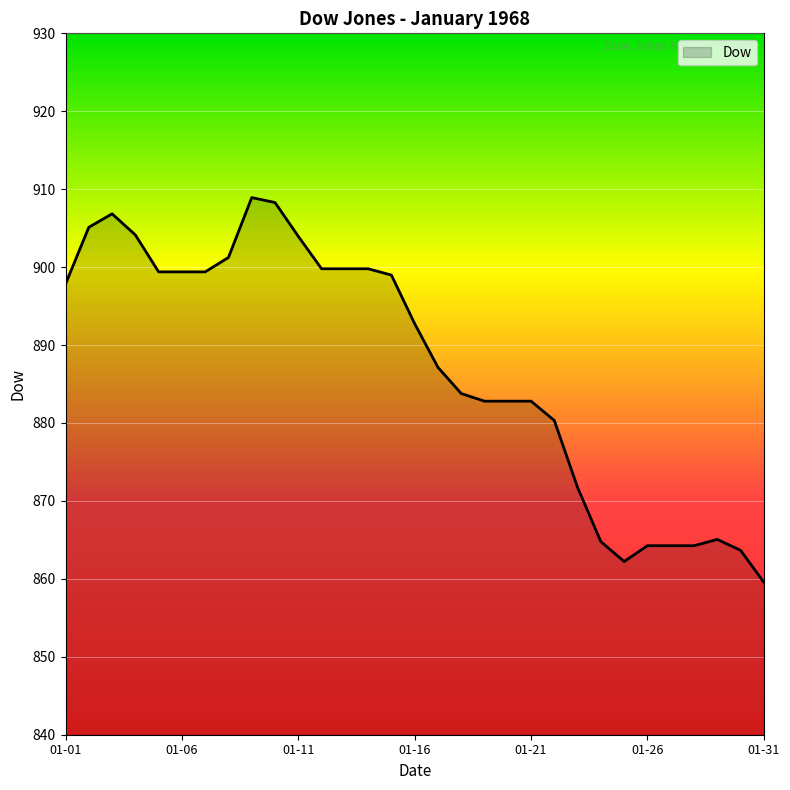

What is the minimum value shown in the chart?

859.6